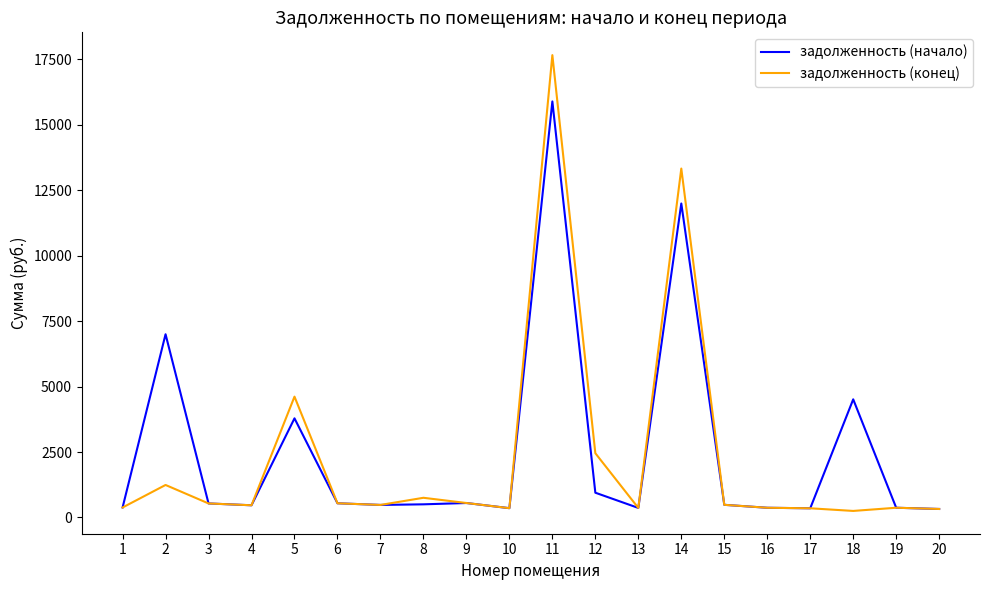

The value of задолженность (начало) at 8 is 502.8. True or false?

True